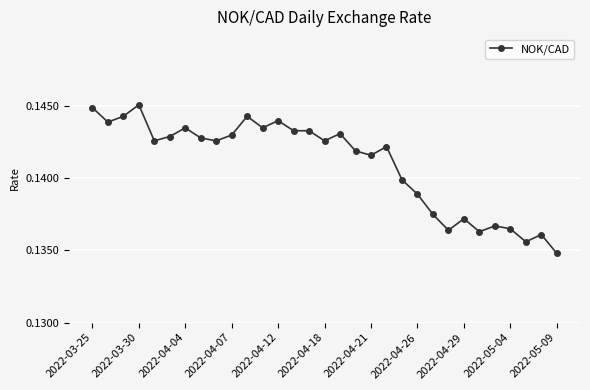

What is the sum of all values?

4.4